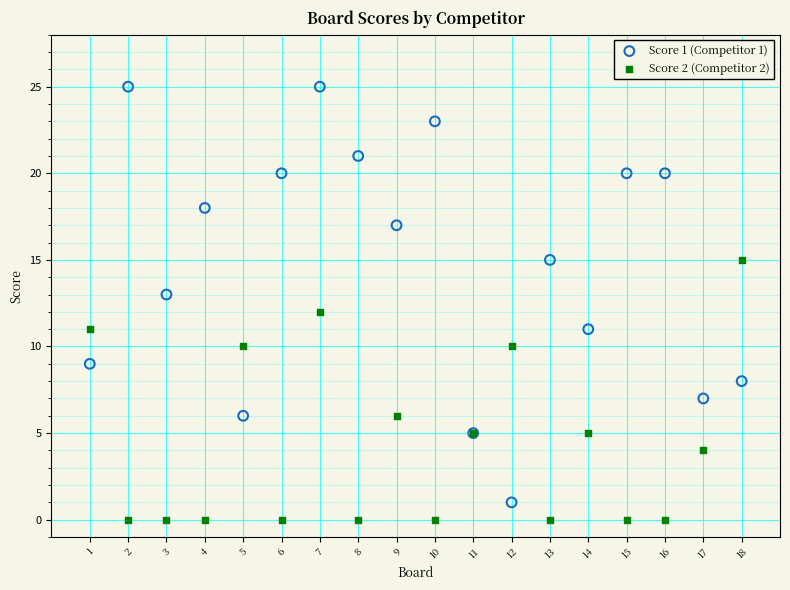

Which series has the largest Y range (max minus min)?

Score 1 (Competitor 1)